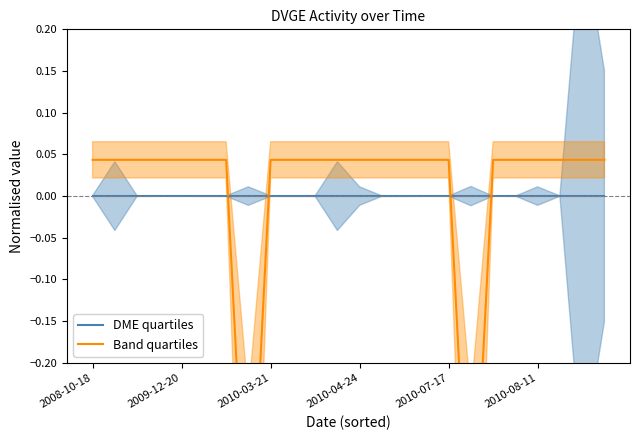

What are all the series names shown in the legend?

DME quartiles, Band quartiles